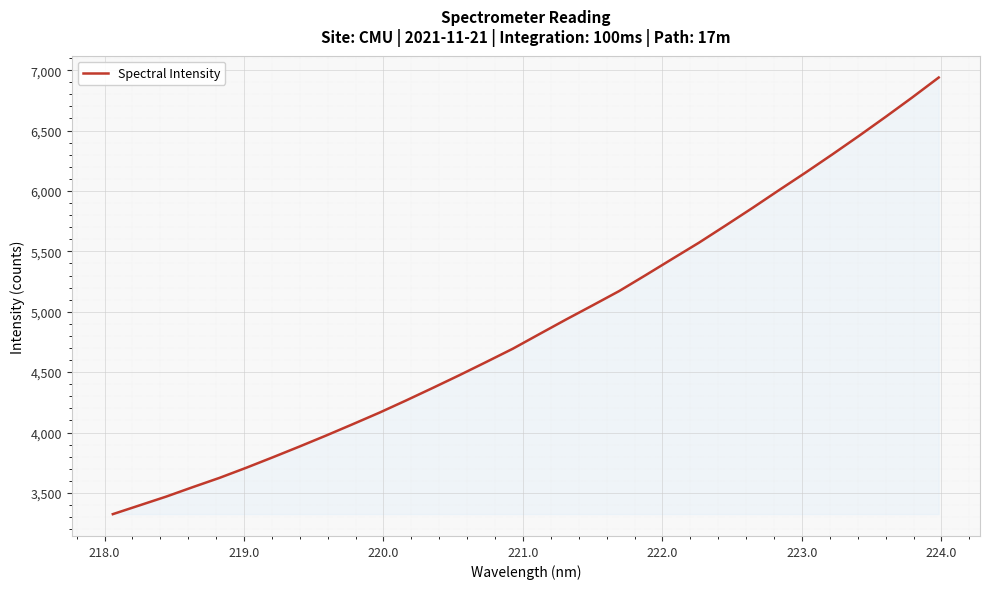

What is the maximum value shown in the chart?

6939.3